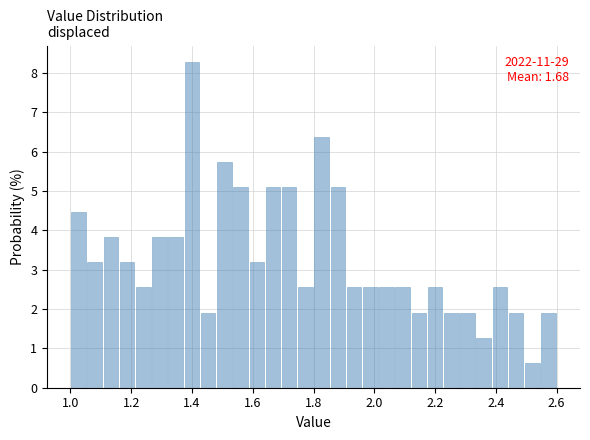

Read against the x-axis, roughly where is the centre of the tallest bar?

1.40